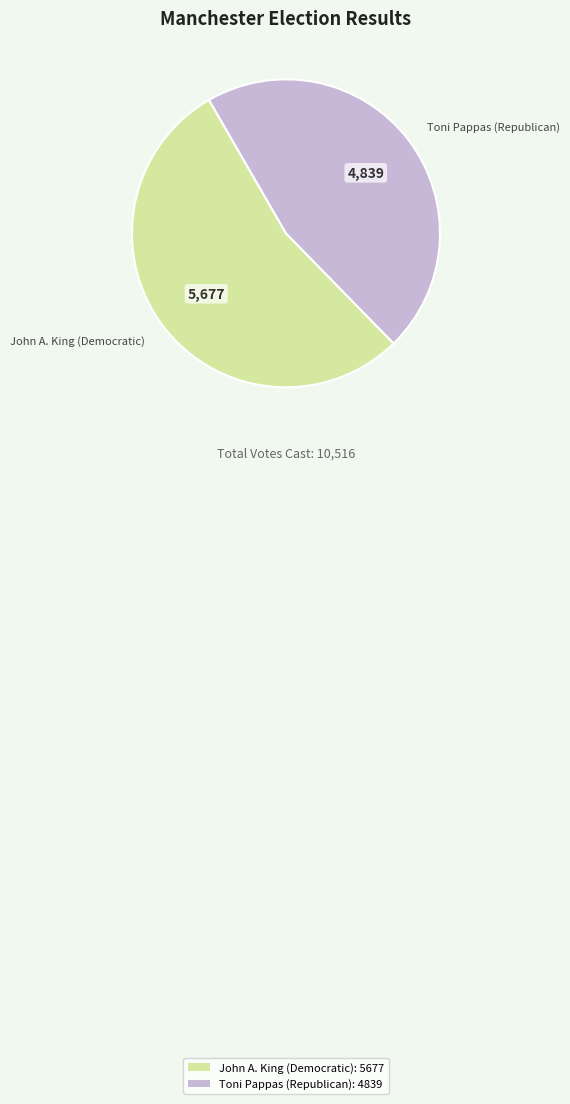

True or false: Toni Pappas (Republican): 4839 accounts for 54% of the total.

False